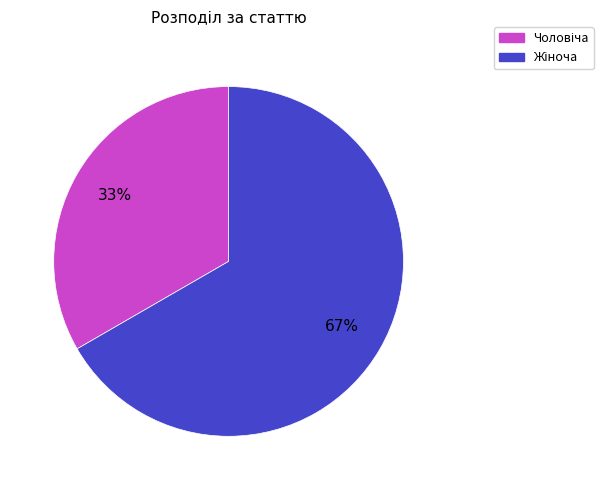

To the nearest percent, what is the average slice percentage?

50%